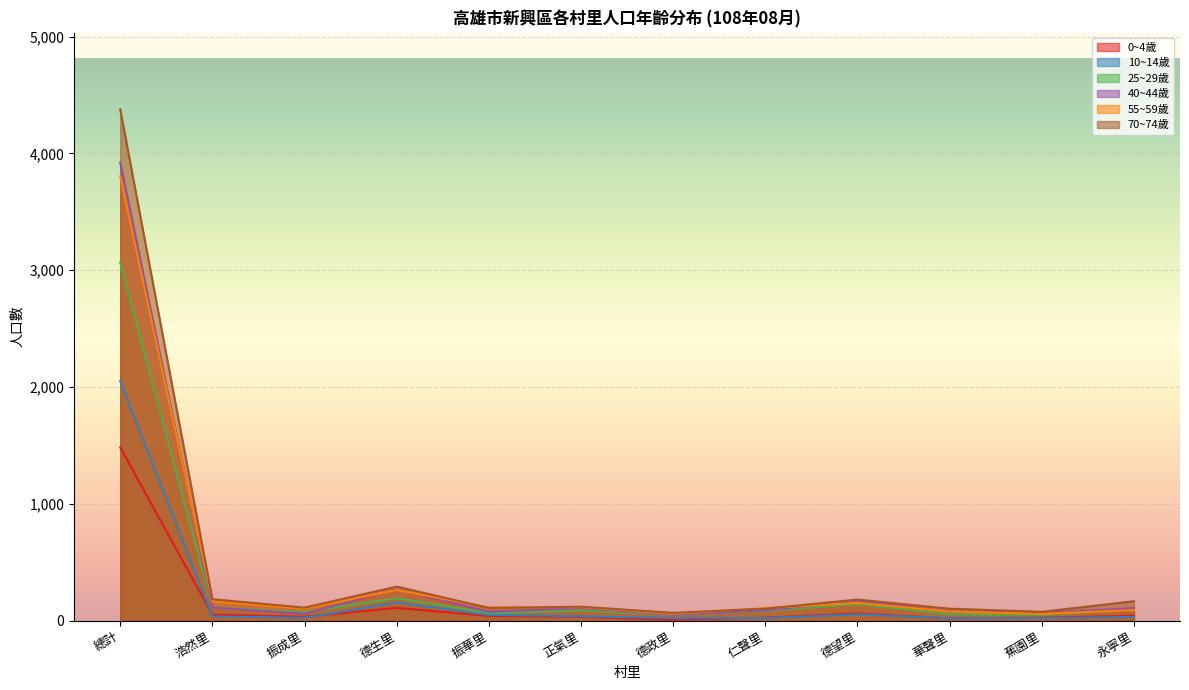

What is the minimum value for 40~44歲?

50